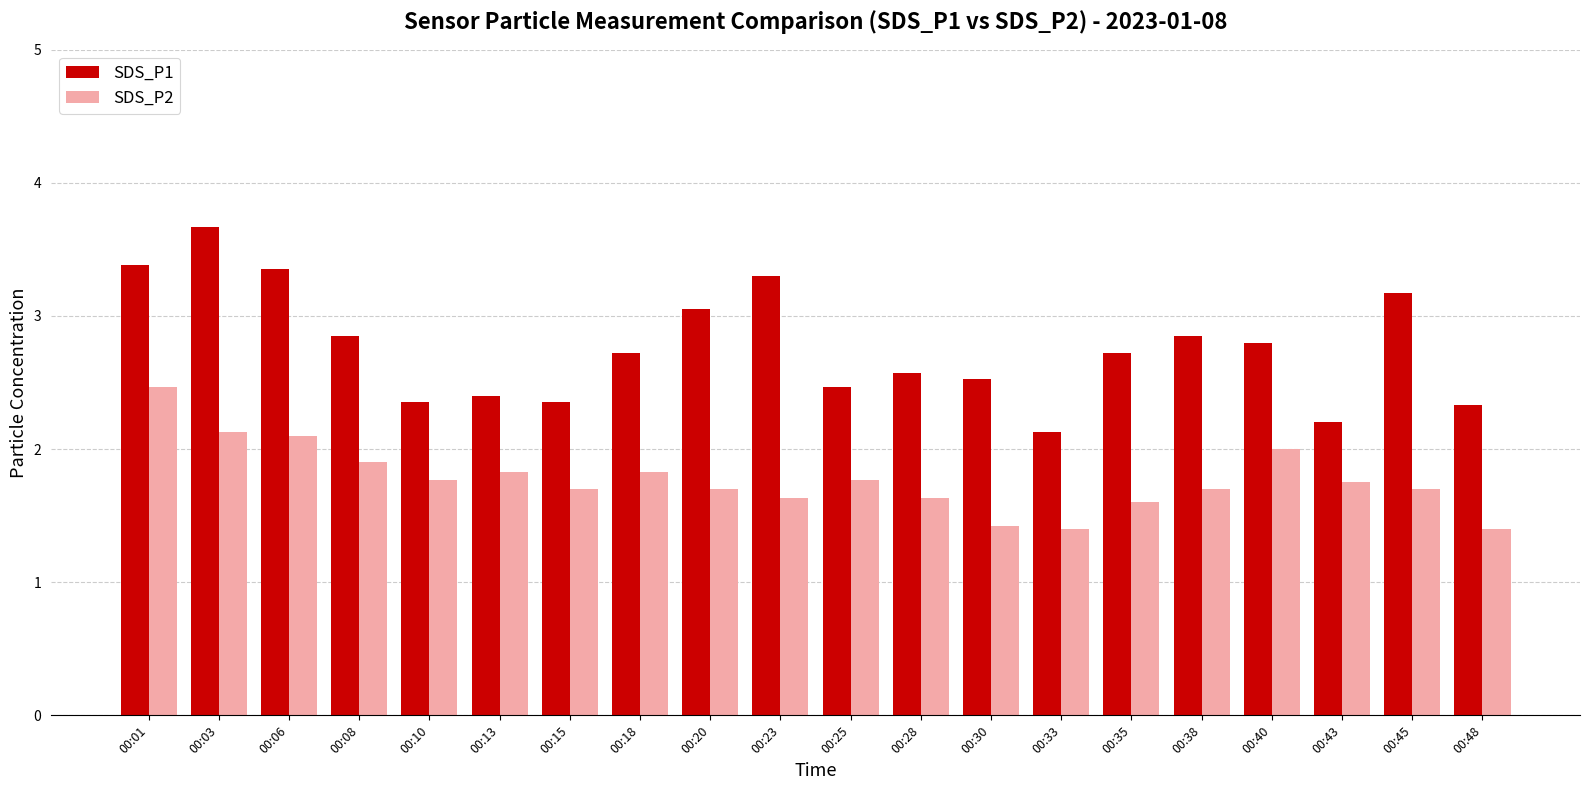

The SDS_P1 series shows 2.4 at 00:13. True or false?

True